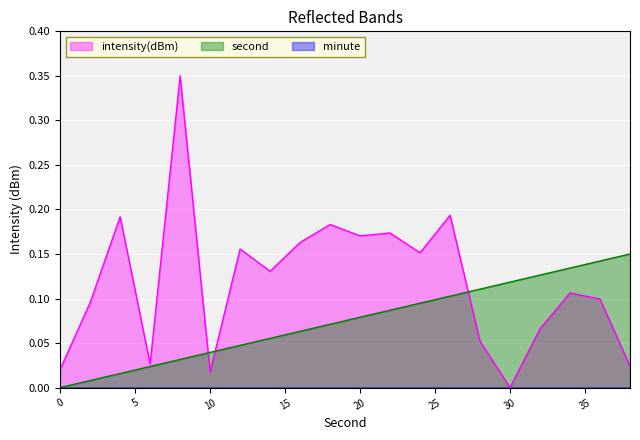

How many interior local peaks does the intensity(dBm) series have?

7